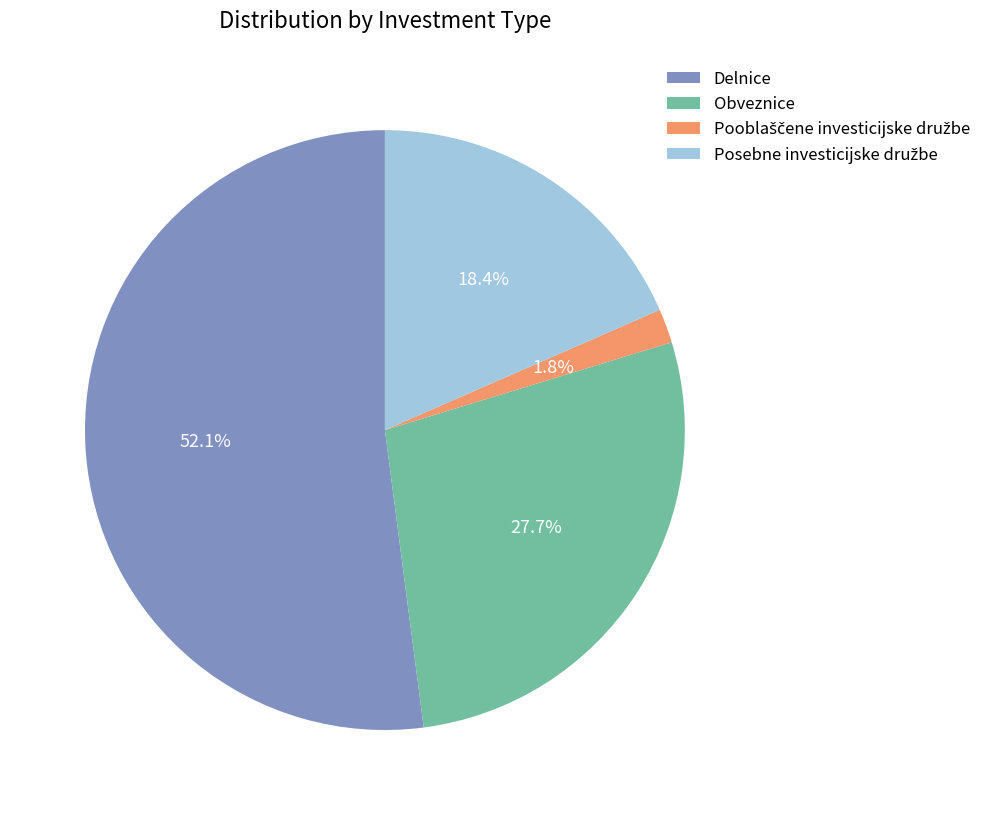

How many slices are in this pie chart?

4